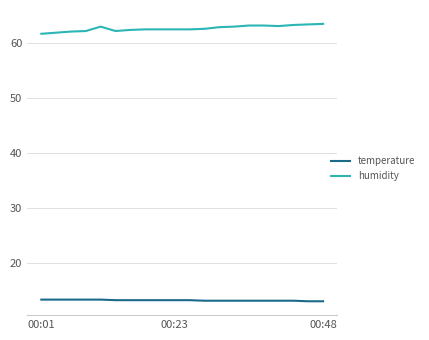

Which series has the largest total across all categories?

humidity